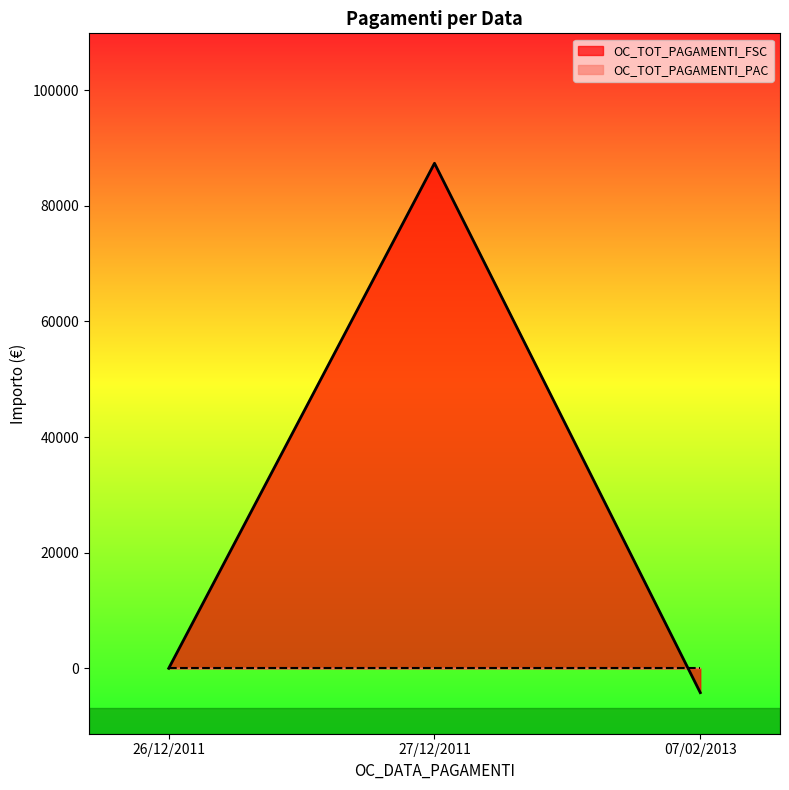

What is the difference between the values at 27/12/2011 and 26/12/2011?

87349.2